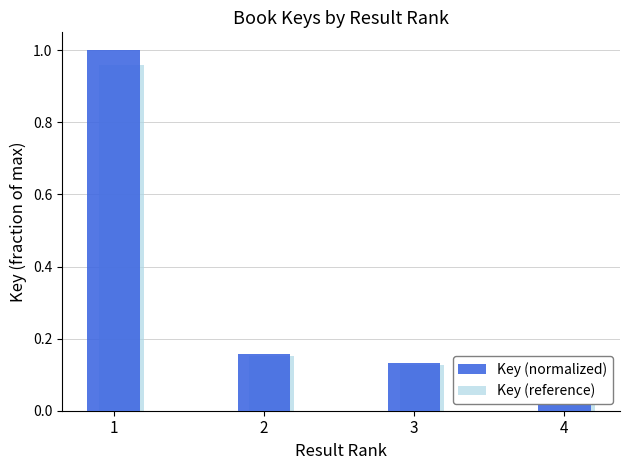

Reading left to right, list all the values displayed in this chart.

Key (normalized): 1.0	0.2	0.1	0.1
Key (reference): 1.0	0.2	0.1	0.1